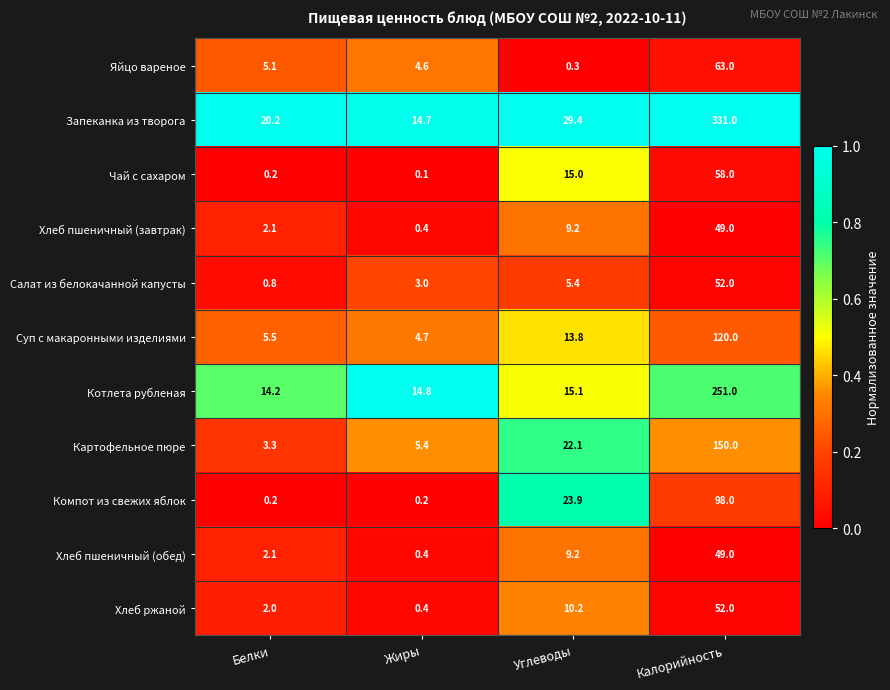

What is the difference between the Хлеб пшеничный (обед) values at Белки and Жиры?

1.7